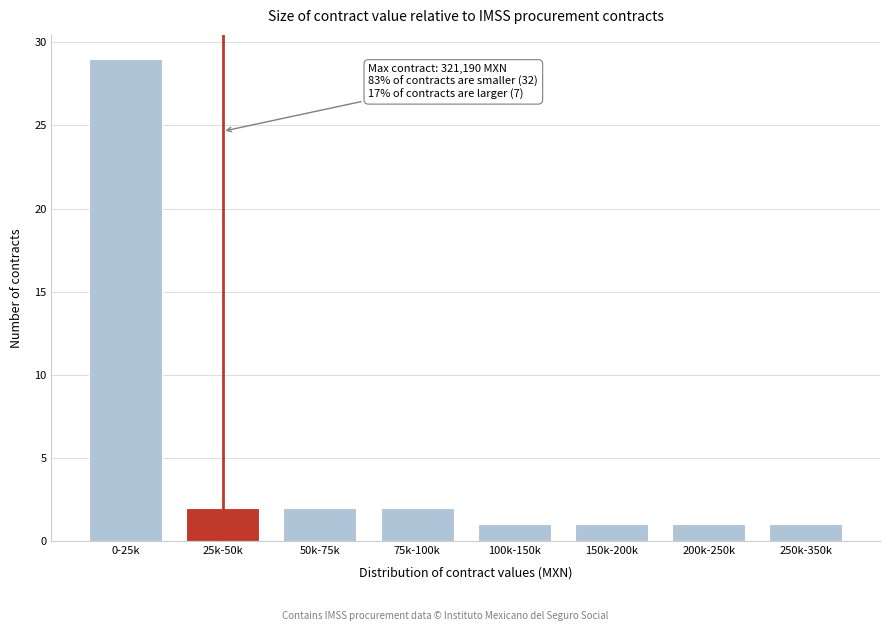

Reading left to right, list all the values displayed in this chart.

0-25k=29	25k-50k=2	50k-75k=2	75k-100k=2	100k-150k=1	150k-200k=1	200k-250k=1	250k-350k=1